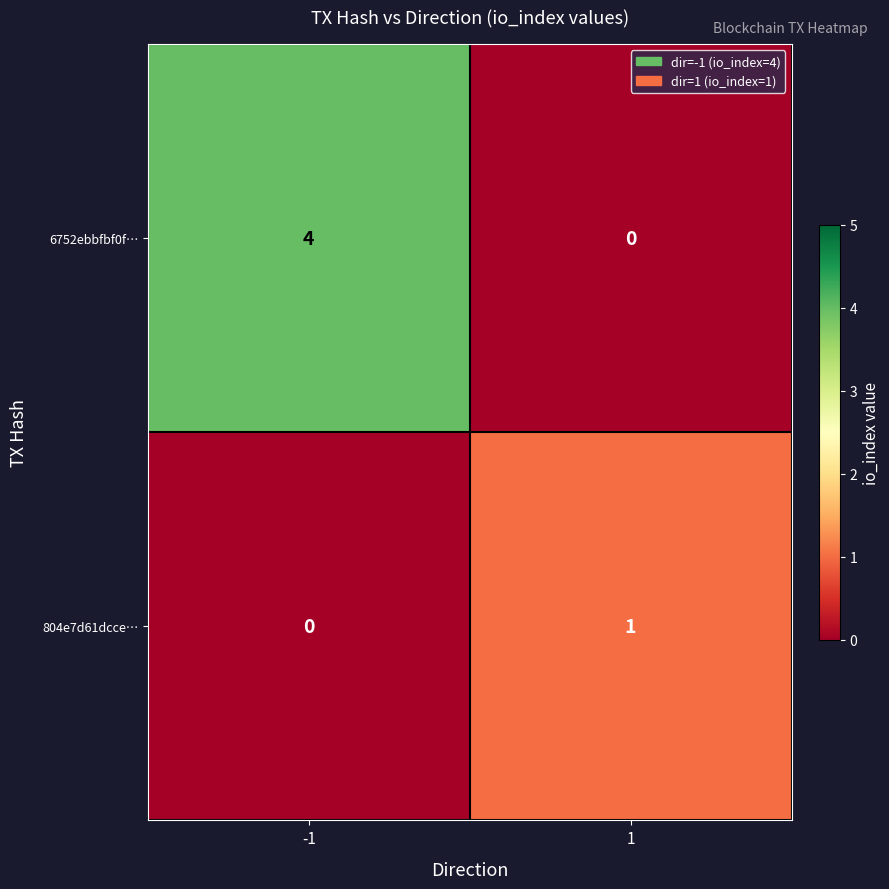

At which category does the chart reach its peak across all series?

-1